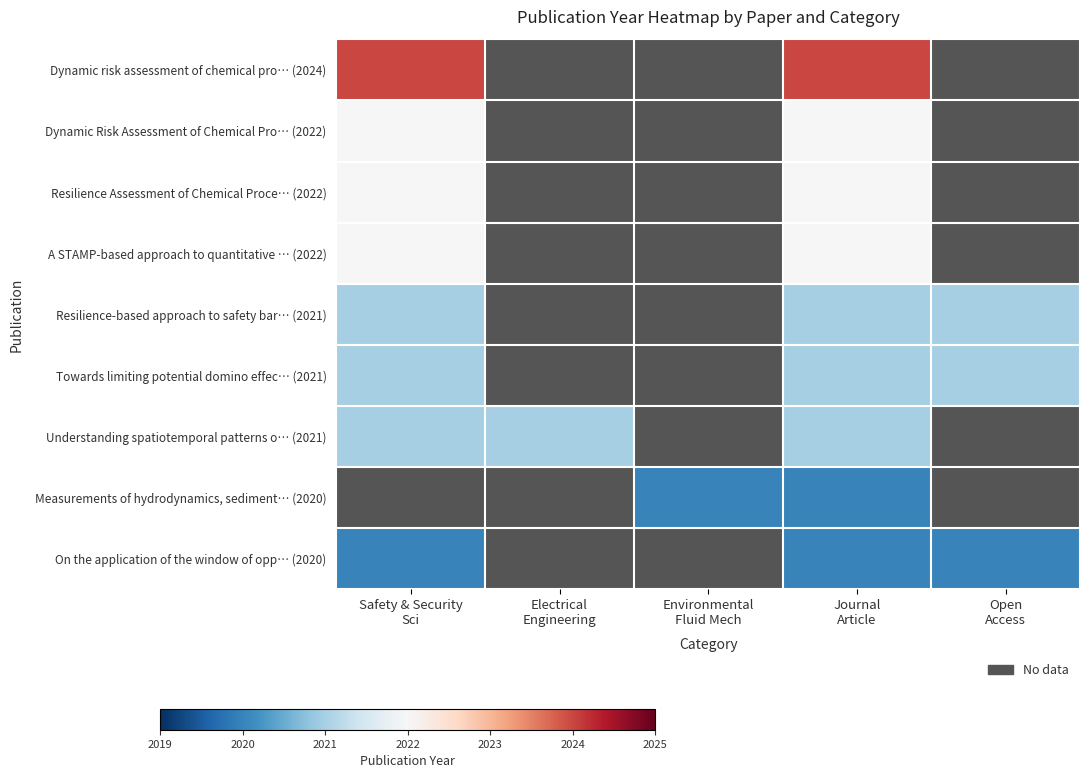

Is the value of Resilience Assessment of Chemical Proce… (2022) at Environmental Fluid Mech greater than the value of Dynamic risk assessment of chemical pro… (2024) at Safety & Security Sci?

No